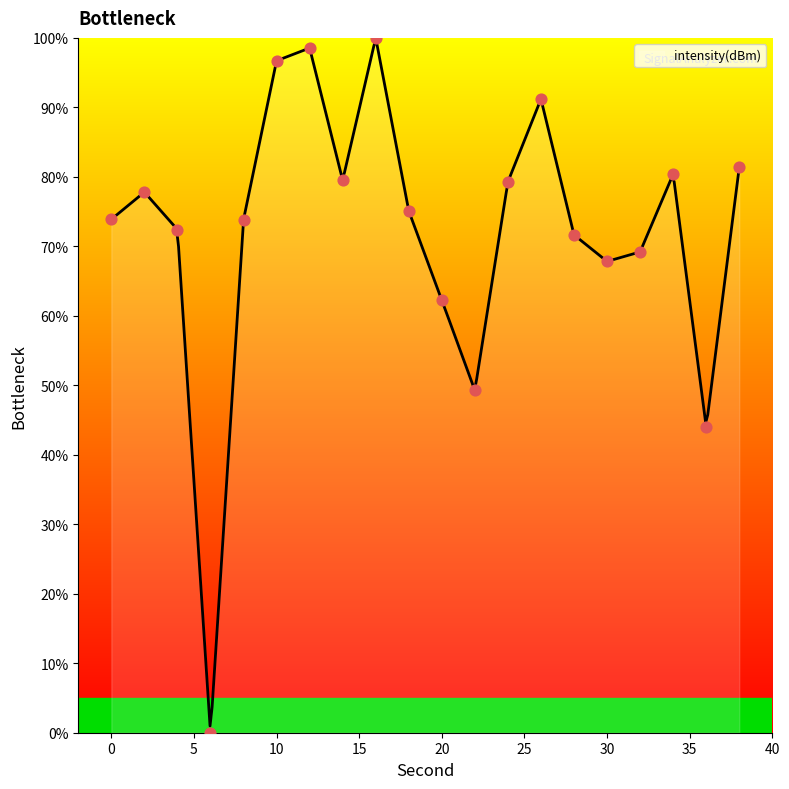

Which has a higher value, 4 or 18?

18